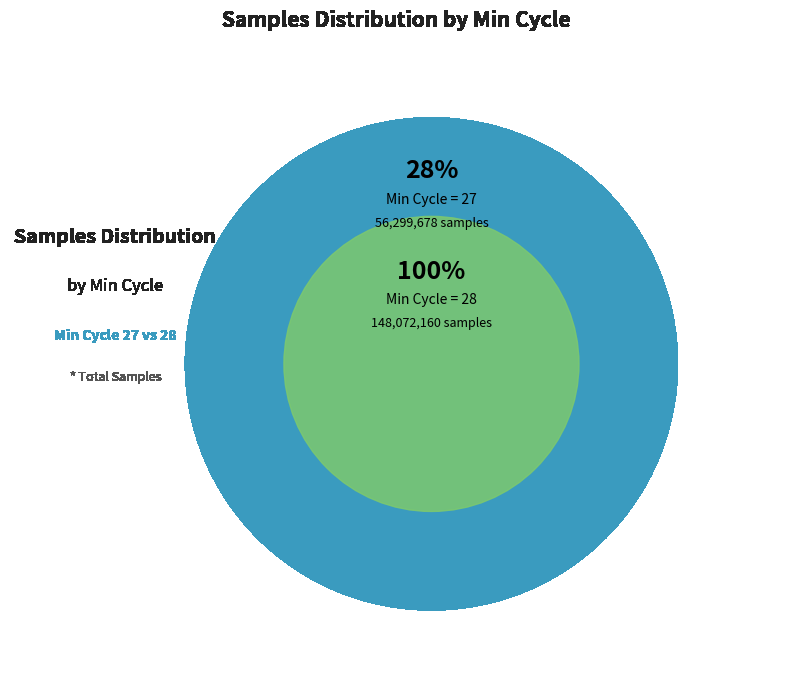

Which category has the smallest portion of the pie?

28